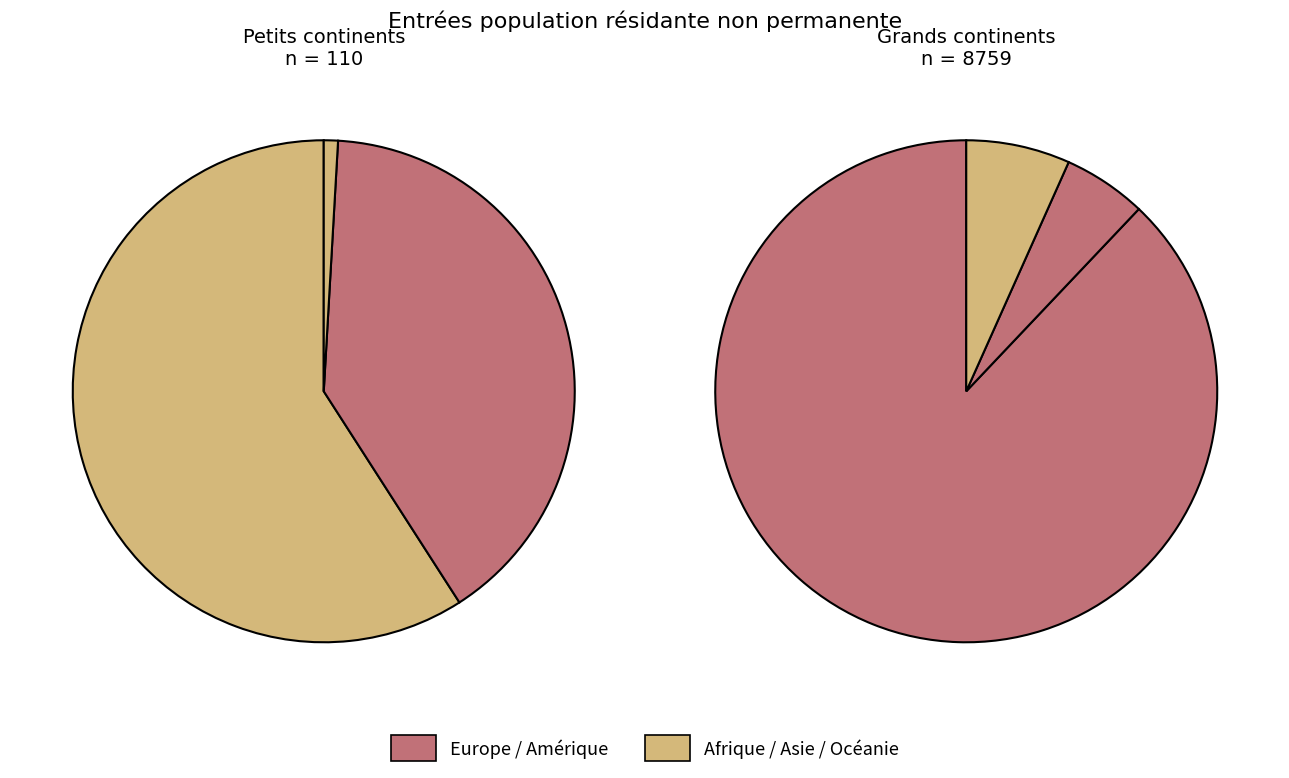

What percentage is the Afrique slice, to the nearest percent?

1%